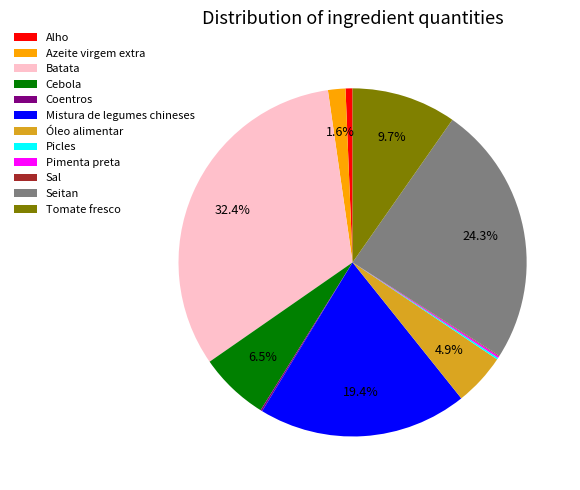

Does Seitan represent more than half of the total?

No